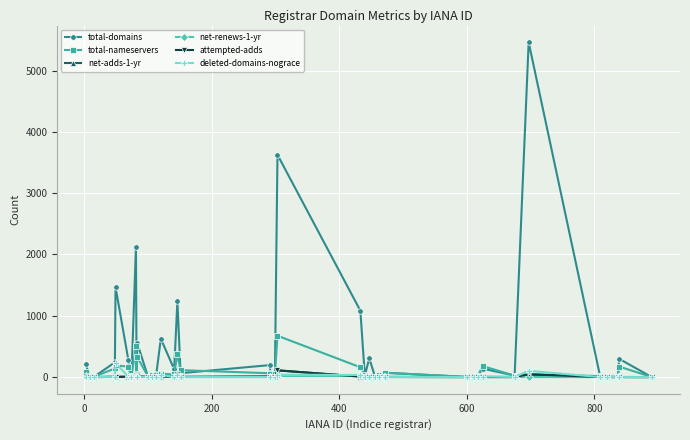

True or false: net-adds-1-yr has more than 0 interior local peaks.

True